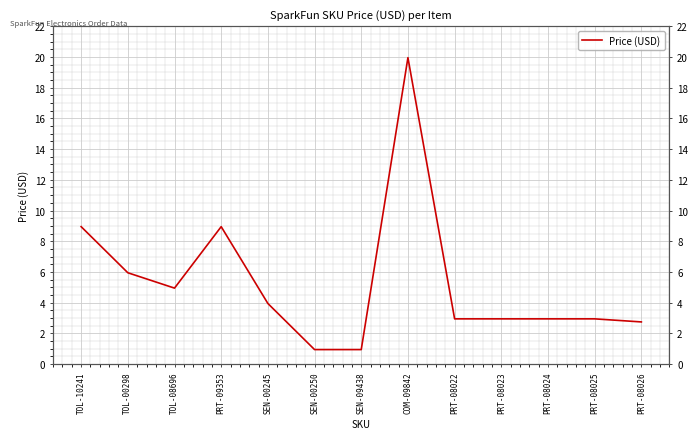

Which category has the lowest value across all series?

SEN-00250